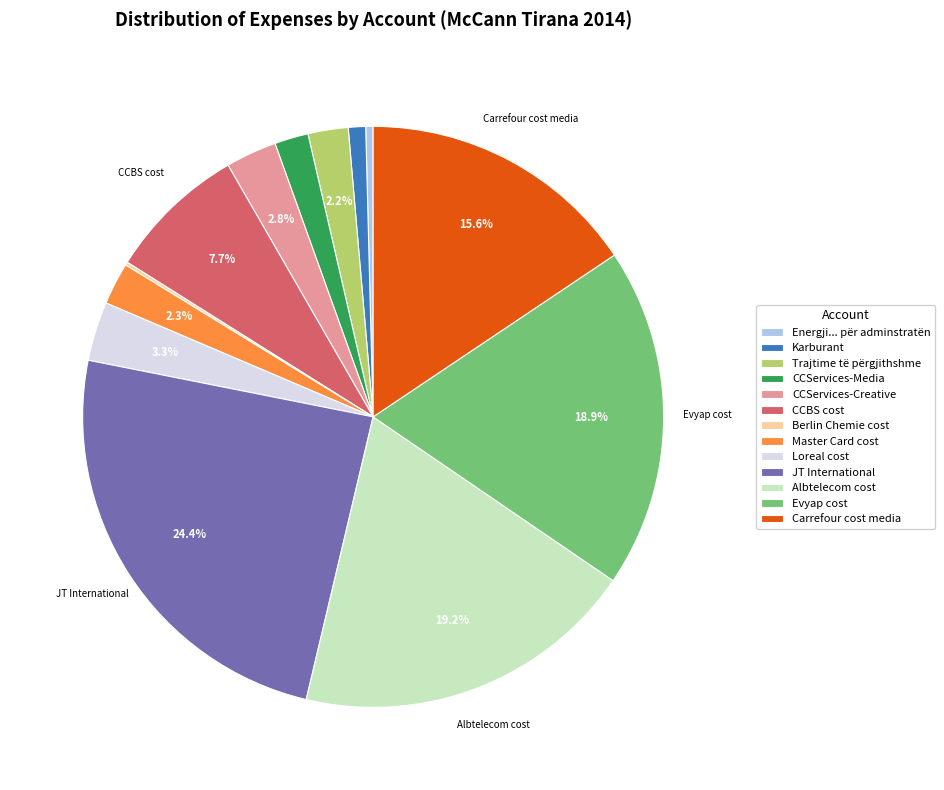

What is the largest slice in the pie chart?

JT International